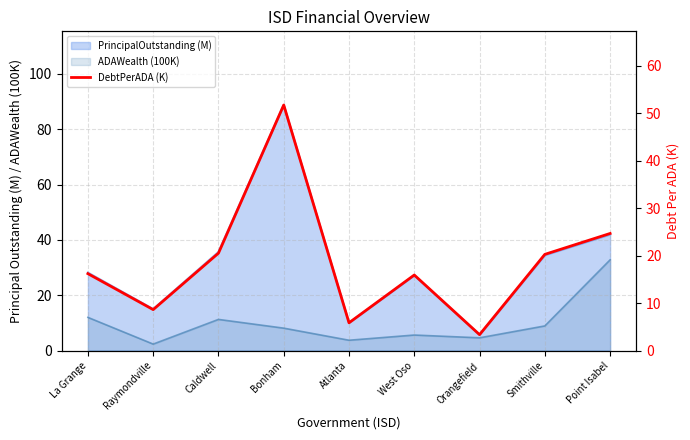

Which label corresponds to the smallest value in the chart?

Orangefield